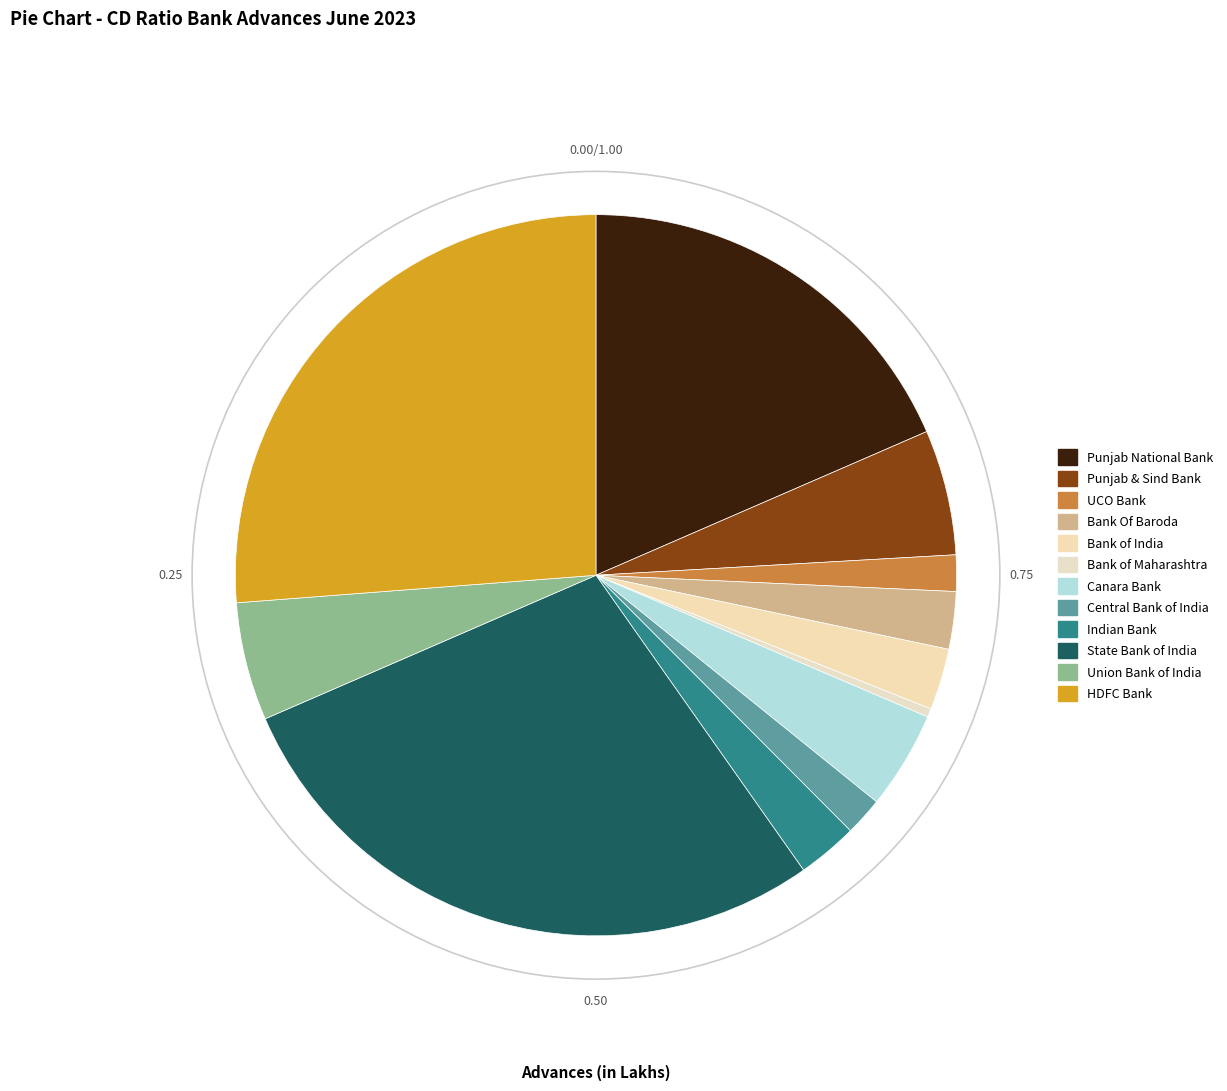

Count the number of slices in the pie.

12